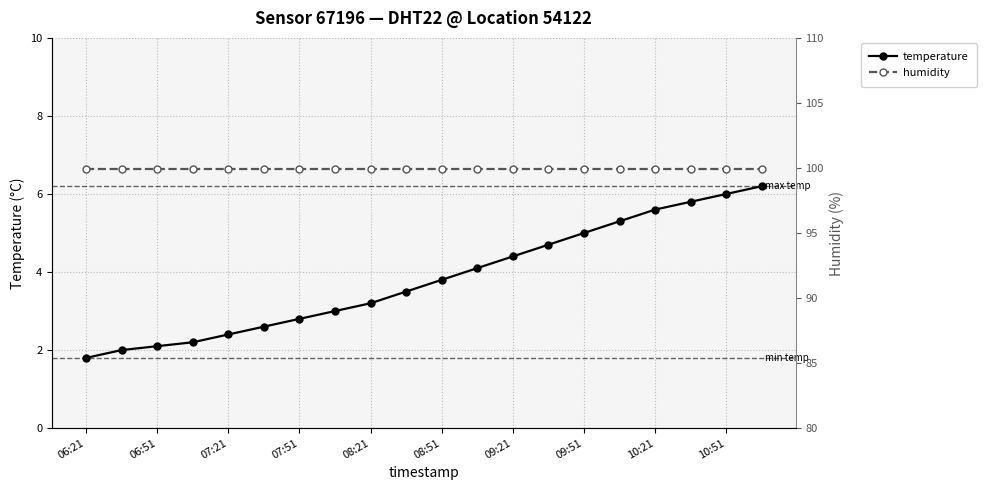

List the series in order of their overall mean, highest first.

humidity, temperature